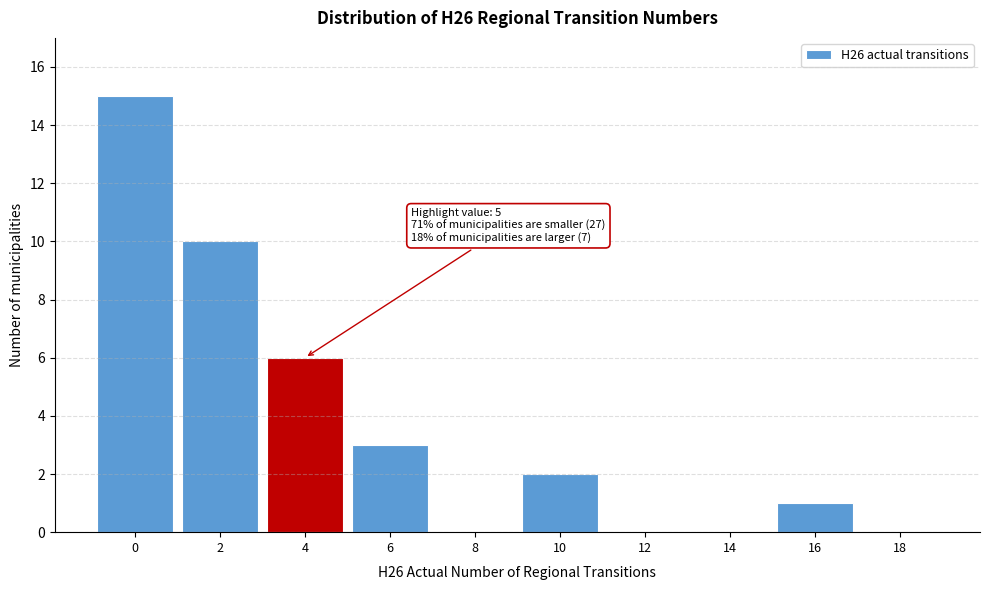

Reading left to right, transcribe all the data shown in this chart.

0=15	2=10	4=6	6=3	8=0	10=2	12=0	14=0	16=1	18=0